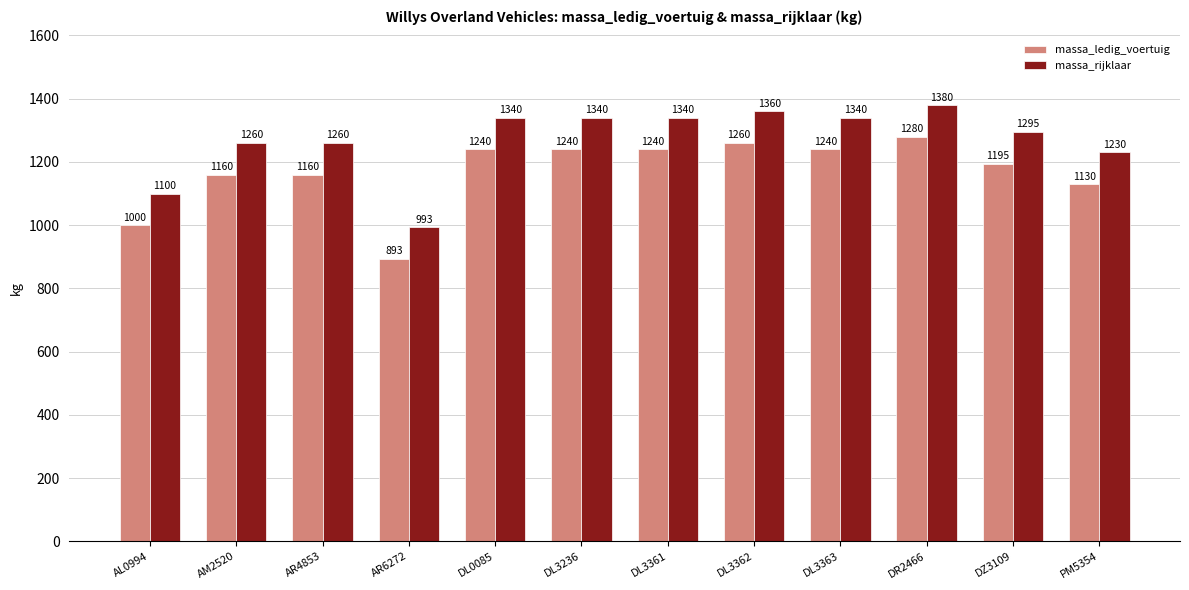

What is the difference between the massa_ledig_voertuig values at AR4853 and AR6272?

267